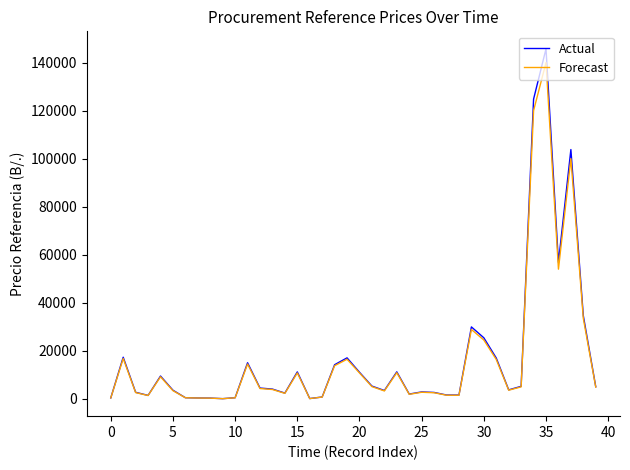

Which series has the largest range (max minus min)?

Actual